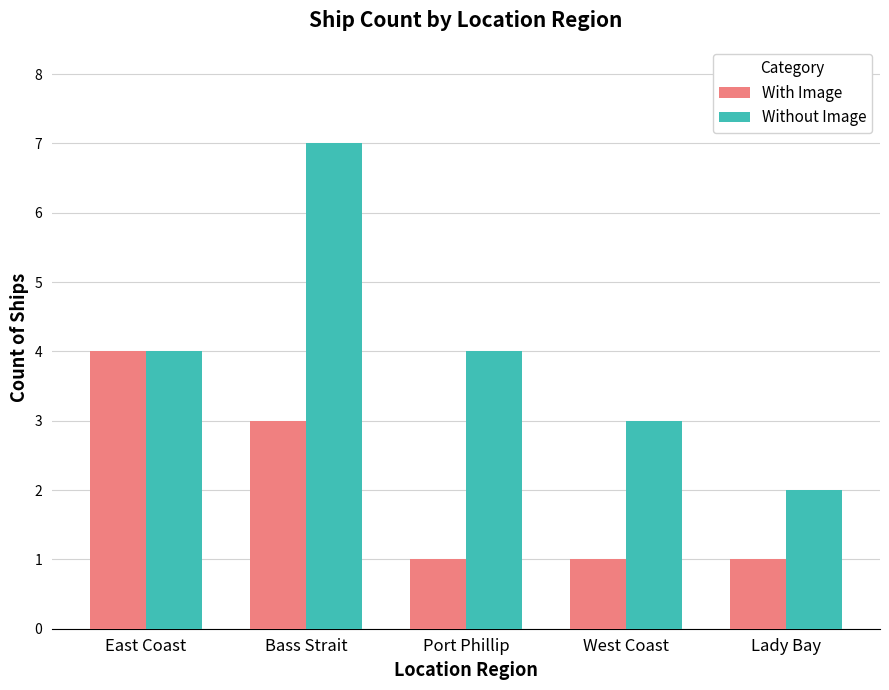

What is the maximum value for Without Image?

7